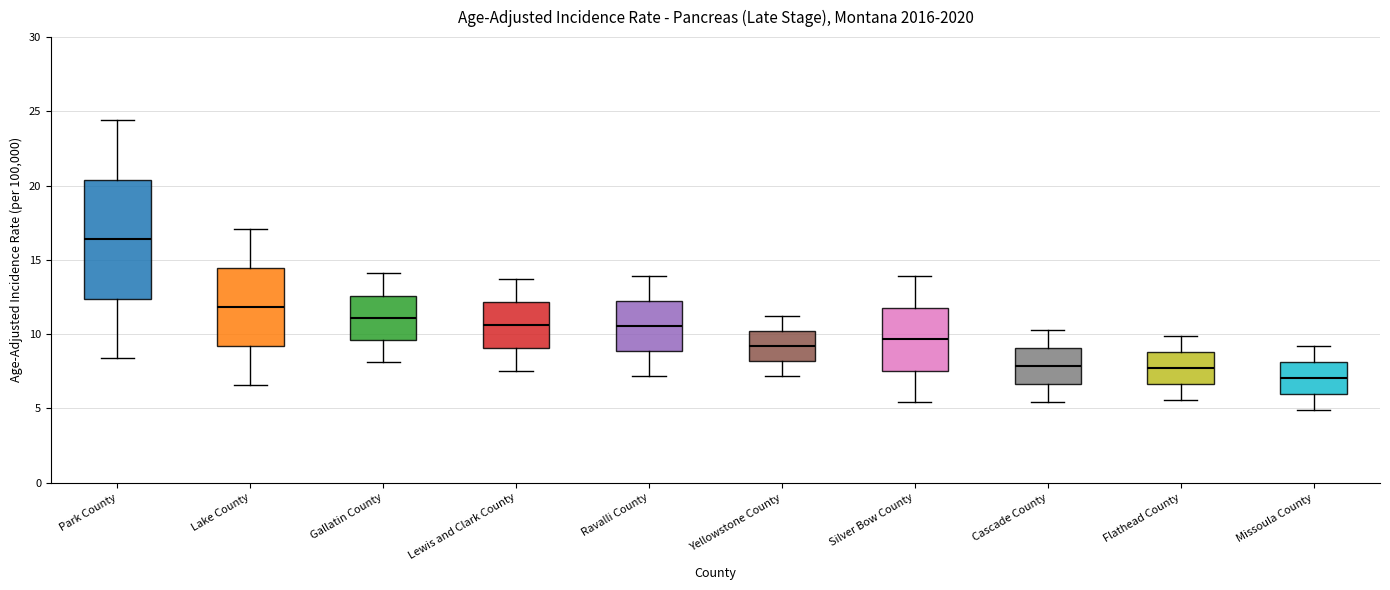

Reading left to right, transcribe this box plot: for each box, give where its median line is, the range the box spans, and where its two whiskers end, as read against the y-axis. The values are not printed on the chart, so give them approximately, as read against the axis.

Park County: median 16.5, box 12.5 to 20.5, whiskers 8.5 to 24.5
Lake County: median 12.0, box 9.0 to 14.5, whiskers 6.5 to 17.0
Gallatin County: median 11.0, box 9.5 to 12.5, whiskers 8.0 to 14.0
Lewis and Clark County: median 10.5, box 9.0 to 12.0, whiskers 7.5 to 13.5
Ravalli County: median 10.5, box 9.0 to 12.0, whiskers 7.0 to 14.0
Yellowstone County: median 9.0, box 8.0 to 10.0, whiskers 7.0 to 11.0
Silver Bow County: median 9.5, box 7.5 to 12.0, whiskers 5.5 to 14.0
Cascade County: median 8.0, box 6.5 to 9.0, whiskers 5.5 to 10.5
Flathead County: median 8.0, box 6.5 to 9.0, whiskers 5.5 to 10.0
Missoula County: median 7.0, box 6.0 to 8.0, whiskers 5.0 to 9.0